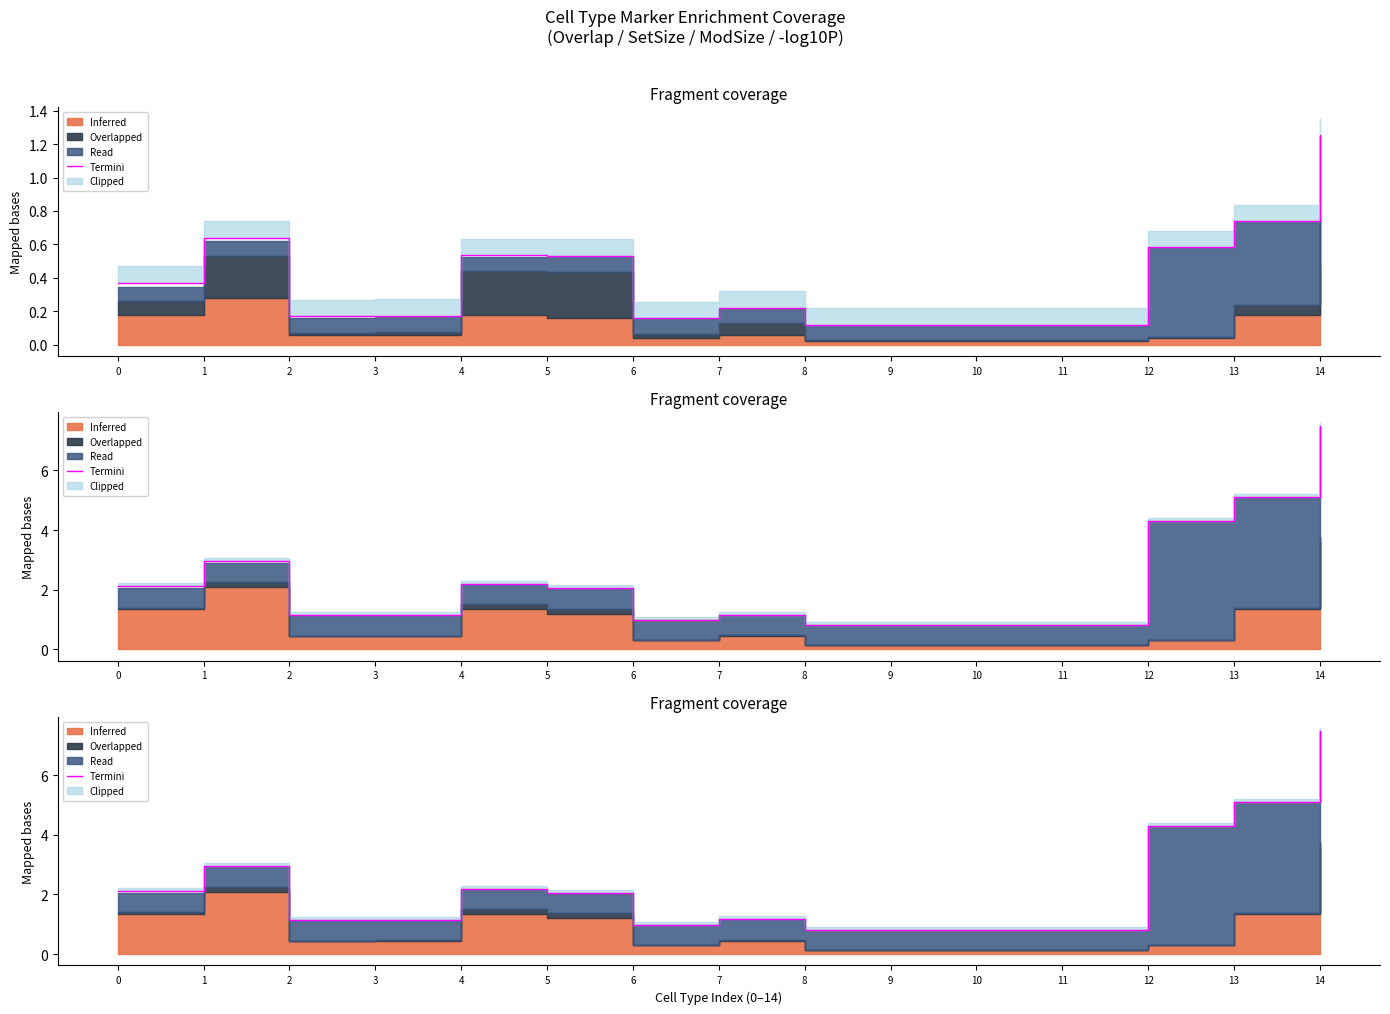

Reading left to right, what are all the values shown in this chart?

0=2.1	1=3.0	2=1.2	3=1.2	4=2.2	5=2.0	6=1.0	7=1.2	8=0.8	9=0.8	10=0.8	11=0.8	12=4.3	13=5.1	14=7.5